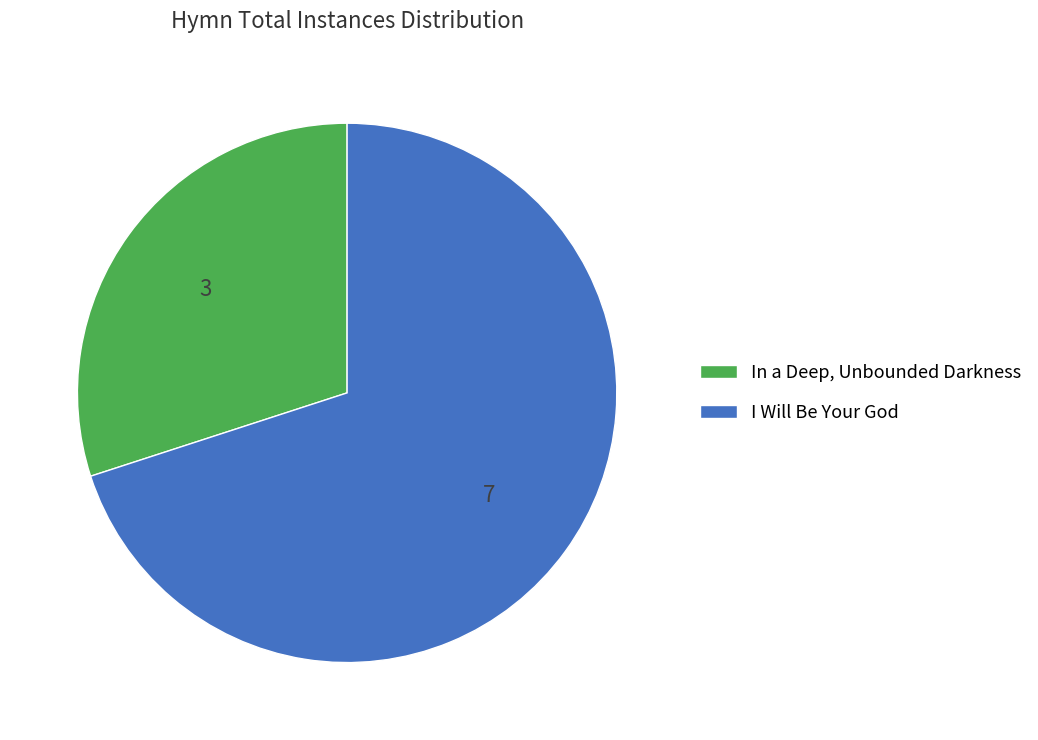

How many segments does this pie chart have?

2